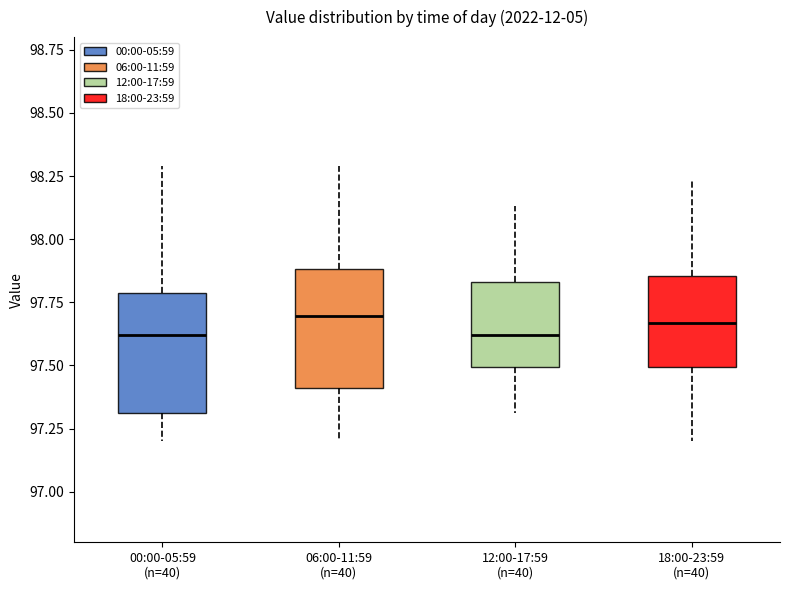

Where does the lower whisker of the box for 12:00-17:59 (n=40) end on the y-axis? The values are not printed on the chart, so give them approximately, as read against the axis.

97.30